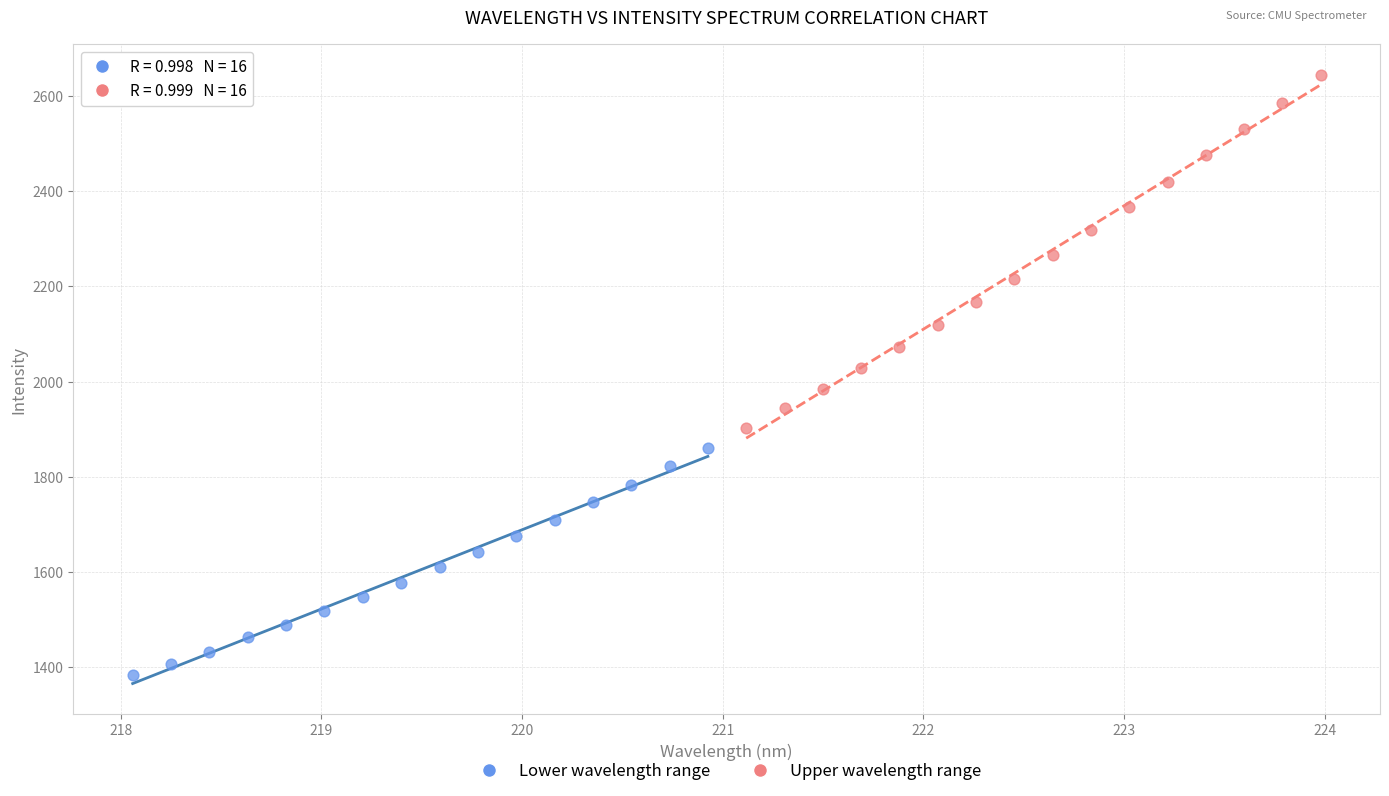

Which series has the widest spread of Y values?

Upper wavelength range